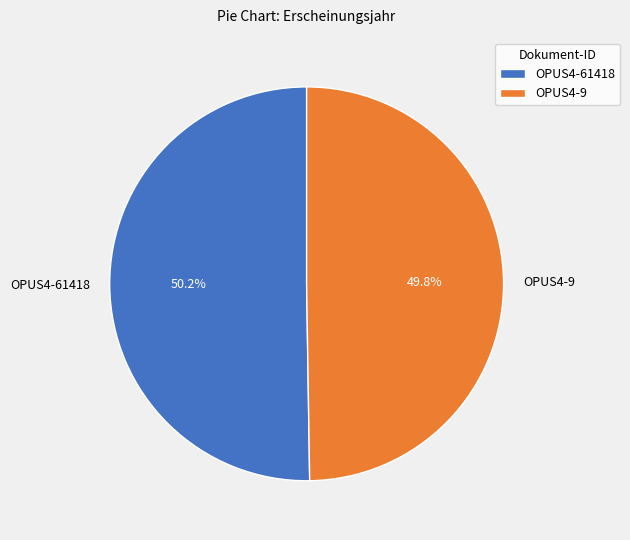

How many segments does this pie chart have?

2